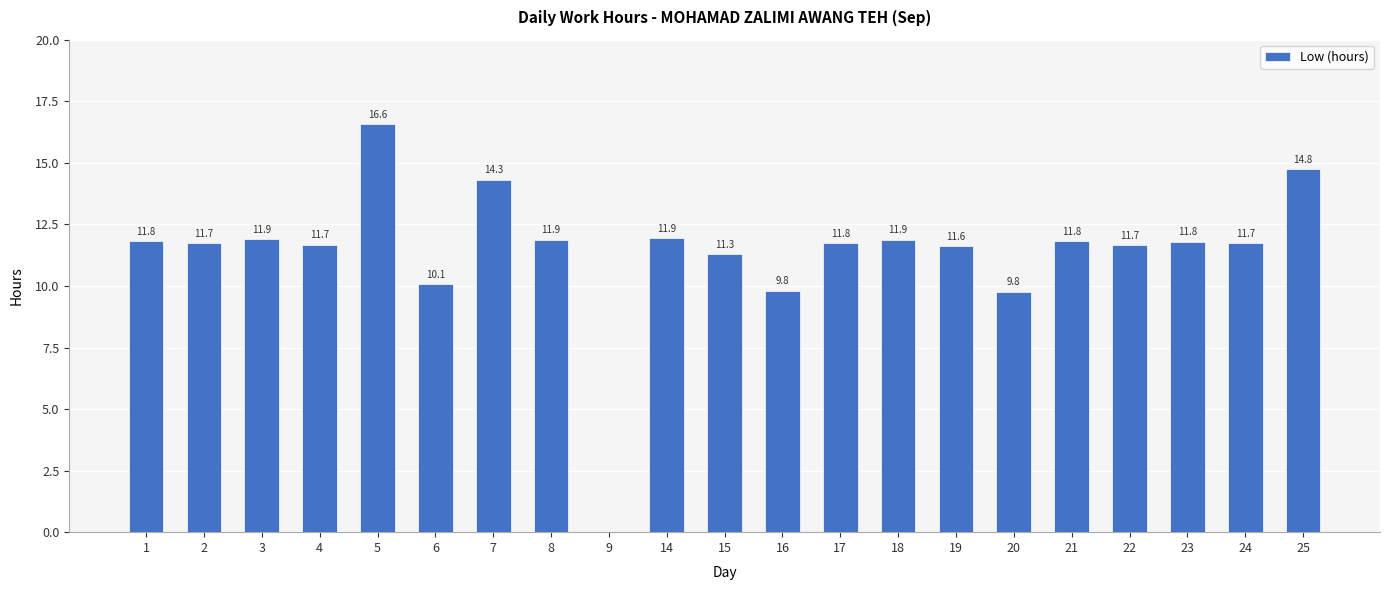

The value at 25 is 14.8. True or false?

True